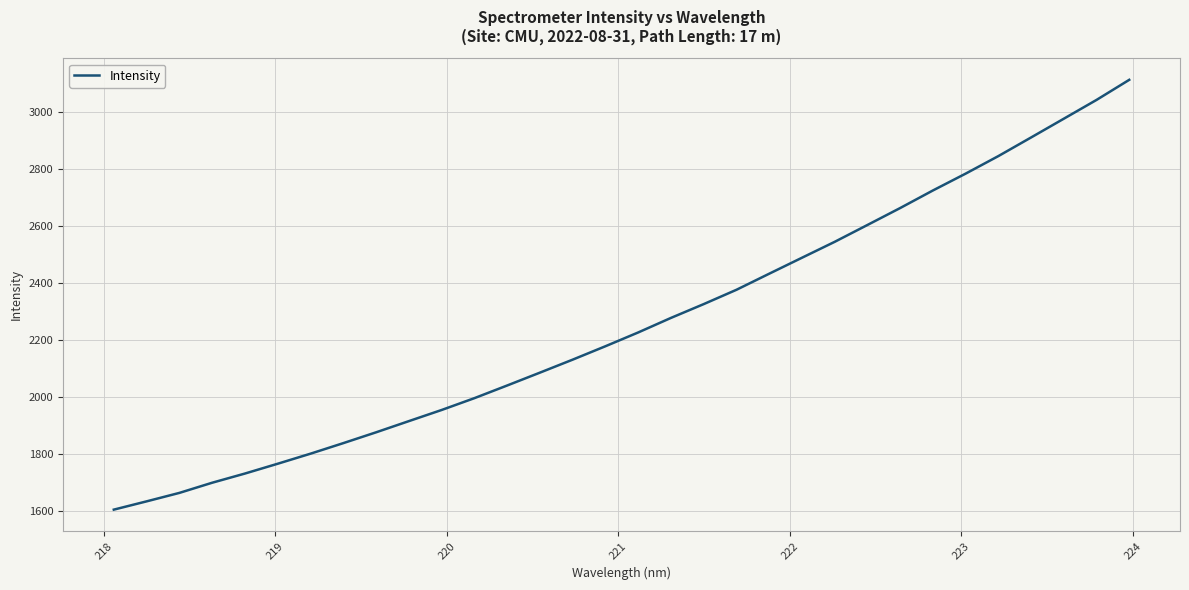

What is the maximum value shown in the chart?

3113.6